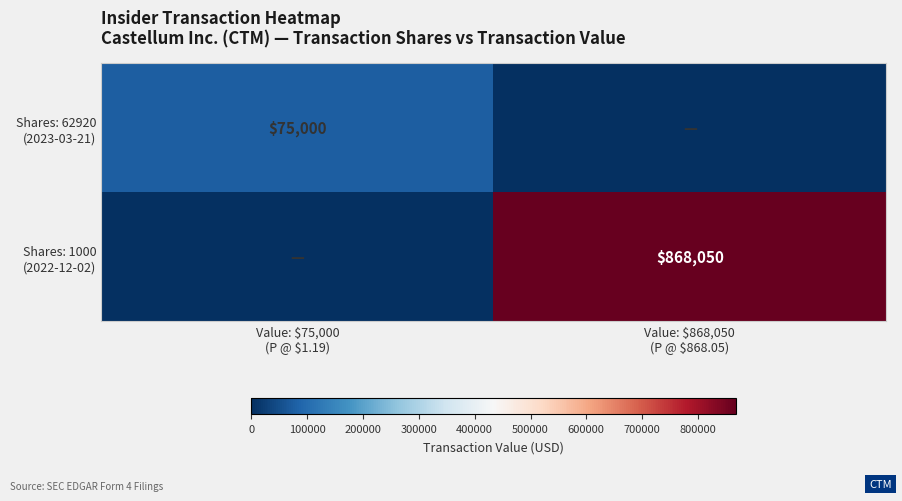

List the series in order of their overall mean, lowest first.

Shares: 62920 (2023-03-21), Shares: 1000 (2022-12-02)